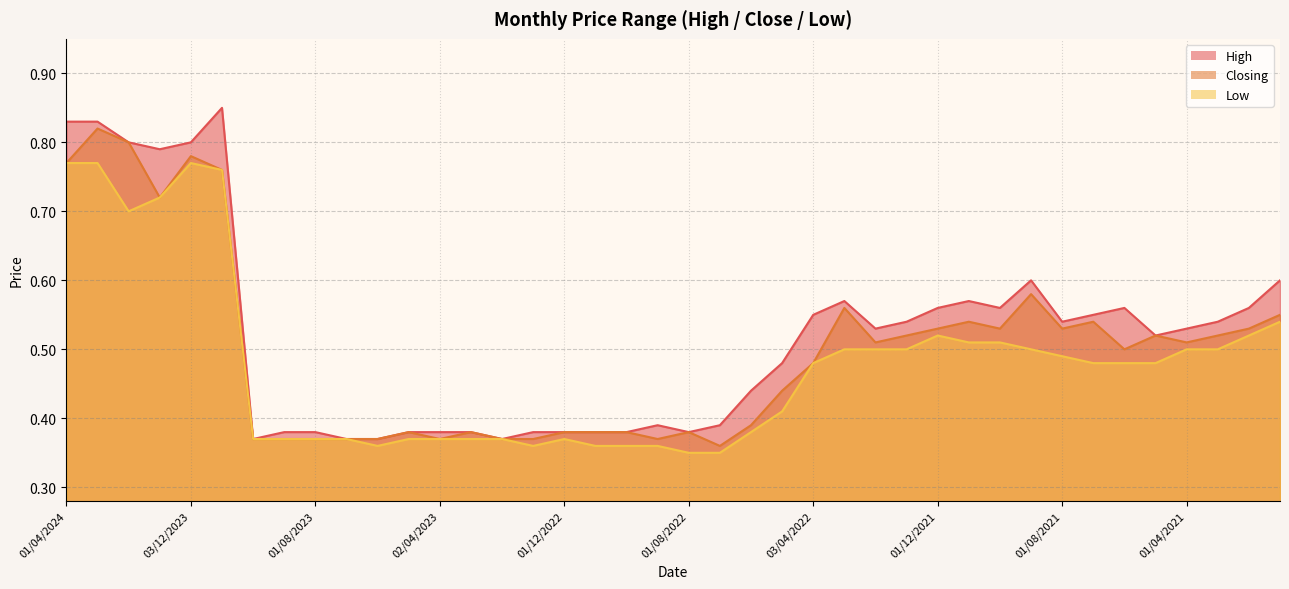

What is the difference between the maximum and minimum values in the High series?

0.5